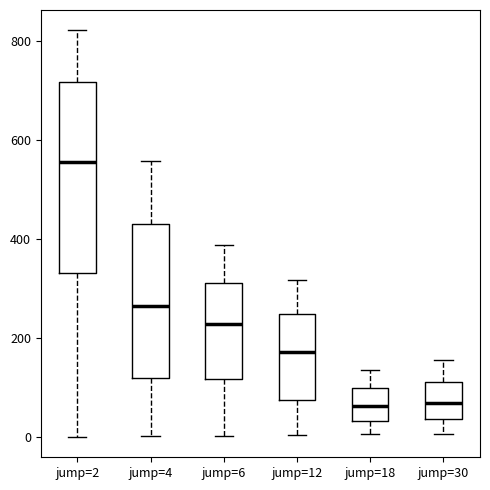

Comparing the boxes themselves (not the whiskers), which one is the tallest?

jump=2